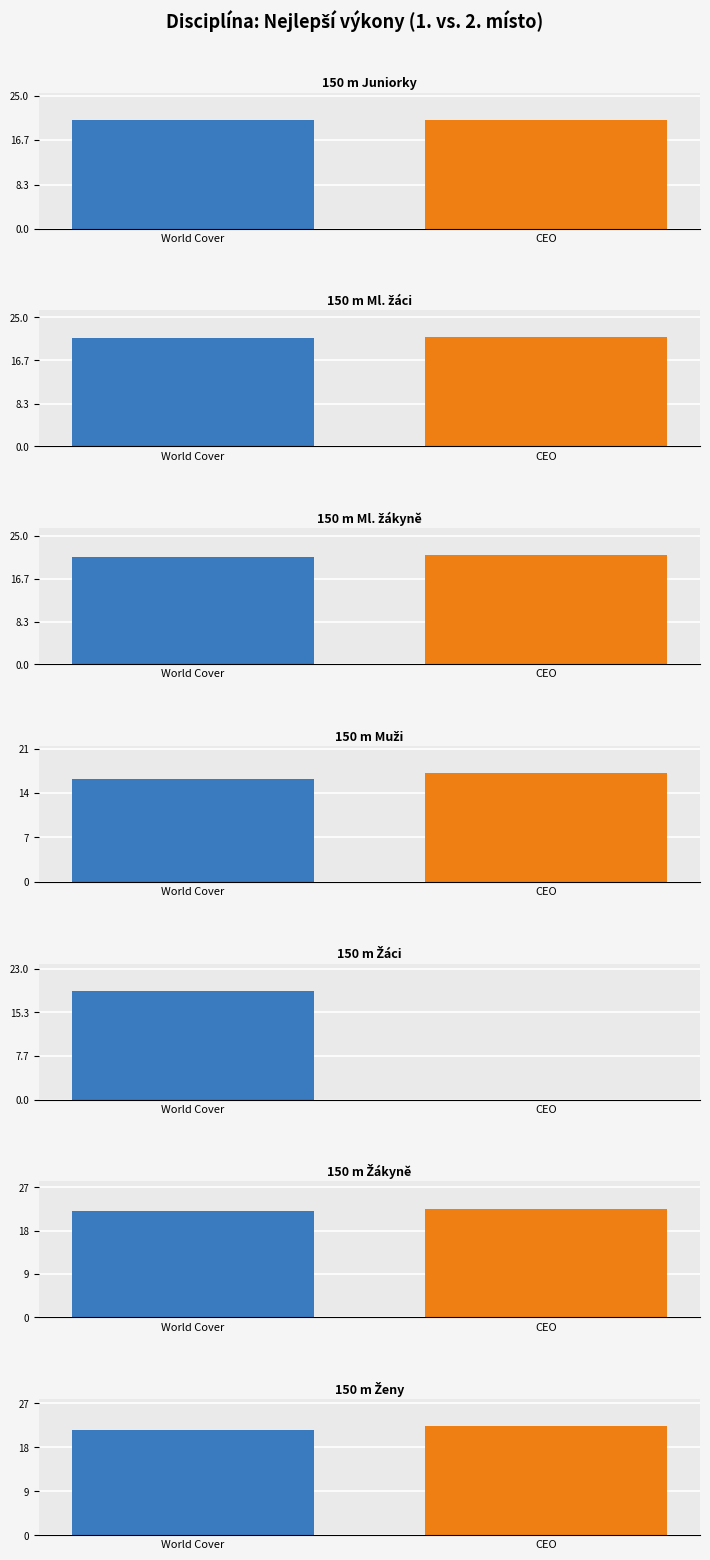

Are the bars horizontal?

No